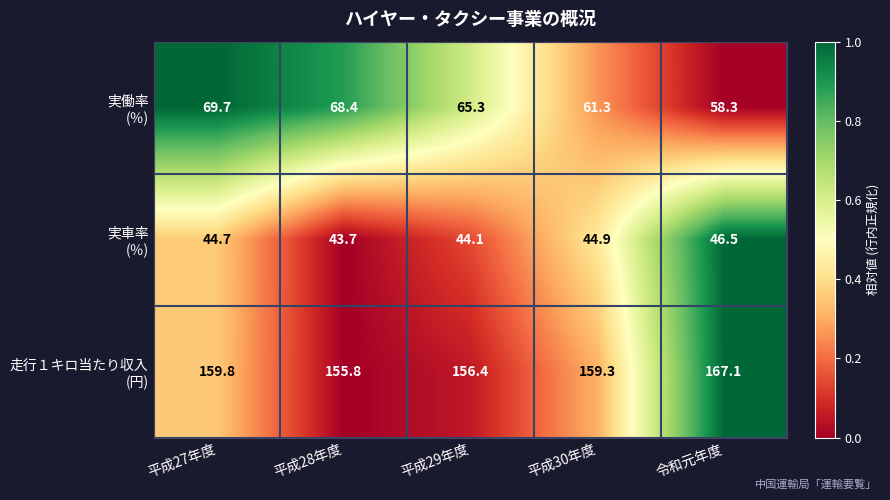

At which category is the sum across all series the highest?

平成27年度